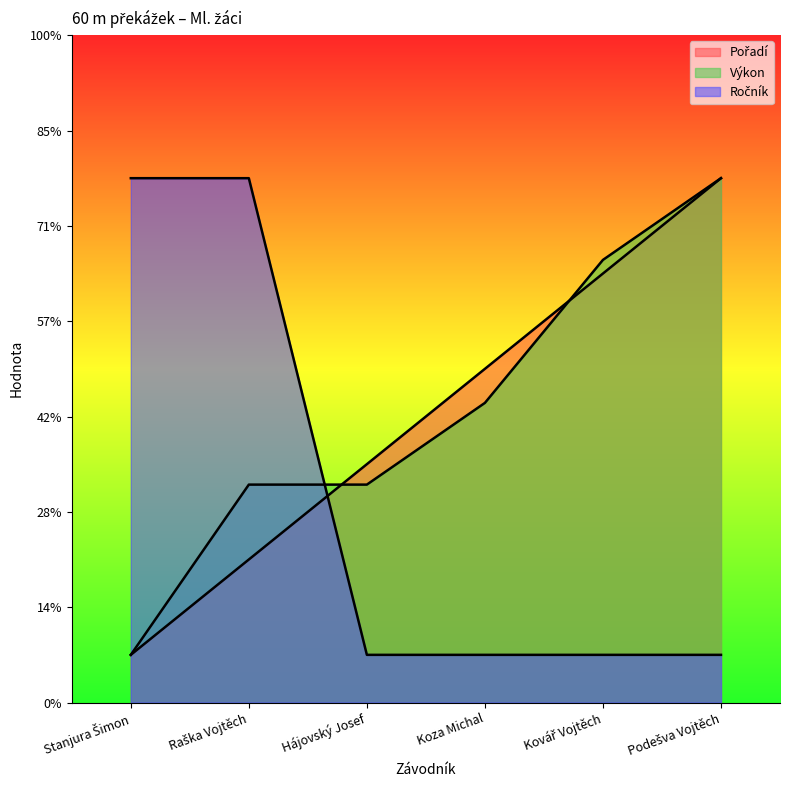

What position from the left is Koza Michal?

4